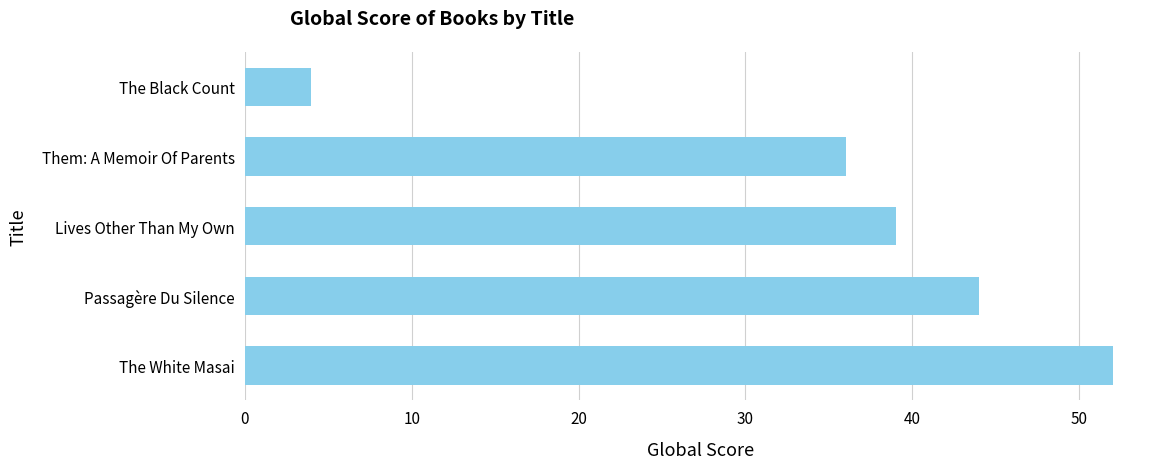

What value does the data have at Passagère Du Silence, to the nearest 10?

40